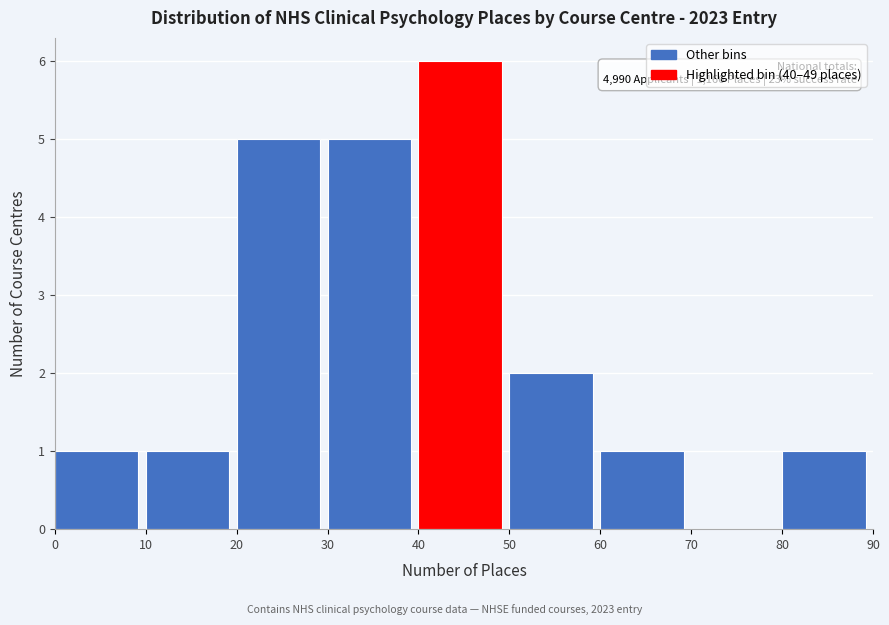

Which range on the x-axis has the tallest bar?

40 to 50